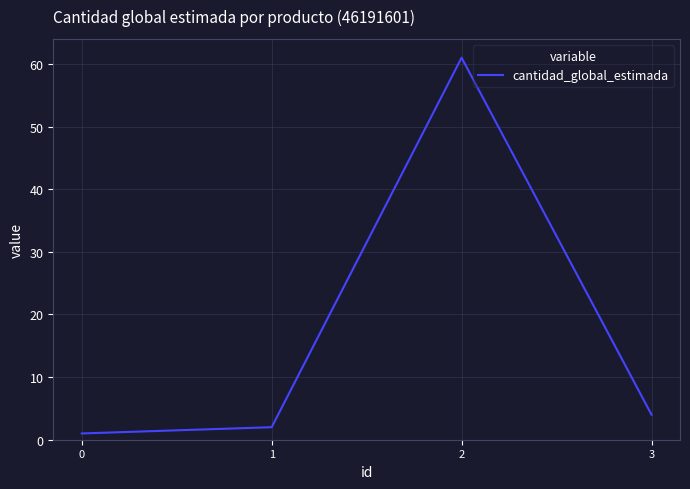

True or false: the data shows 96 at 2.

False